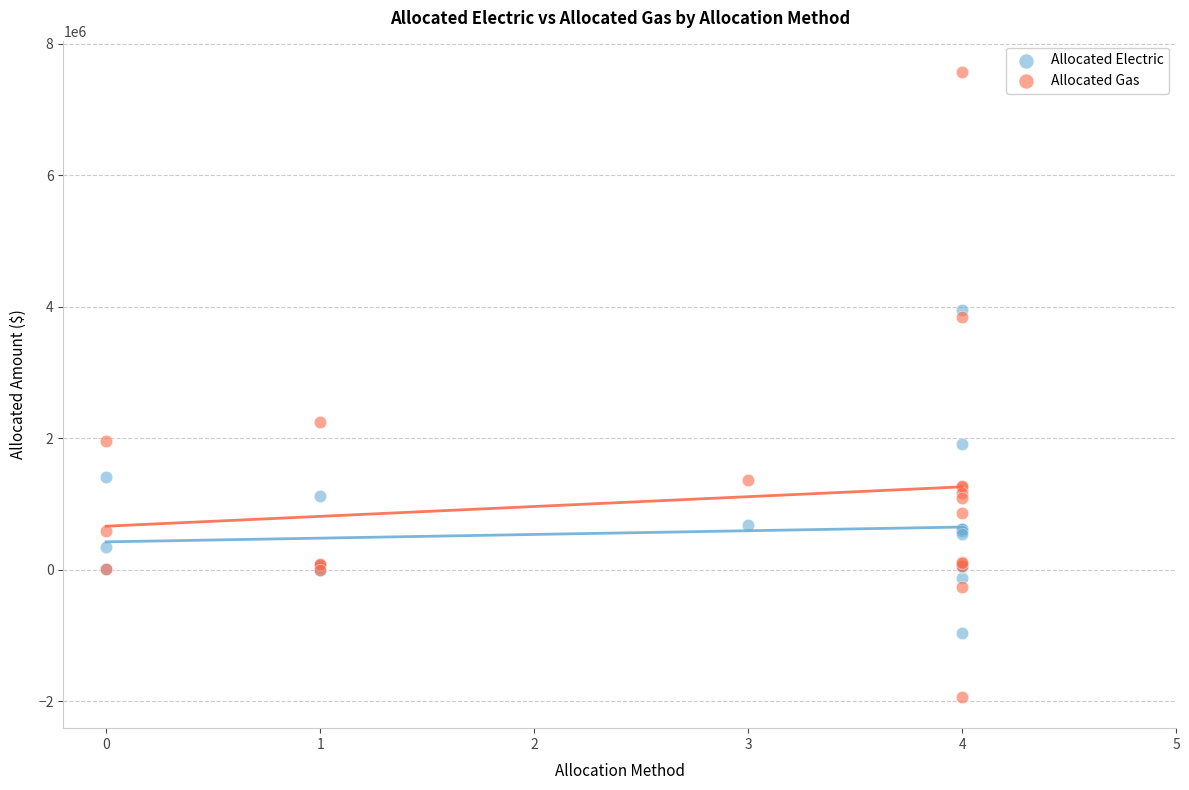

Across all series, what Y value is closest to 2817683?

2253316.1